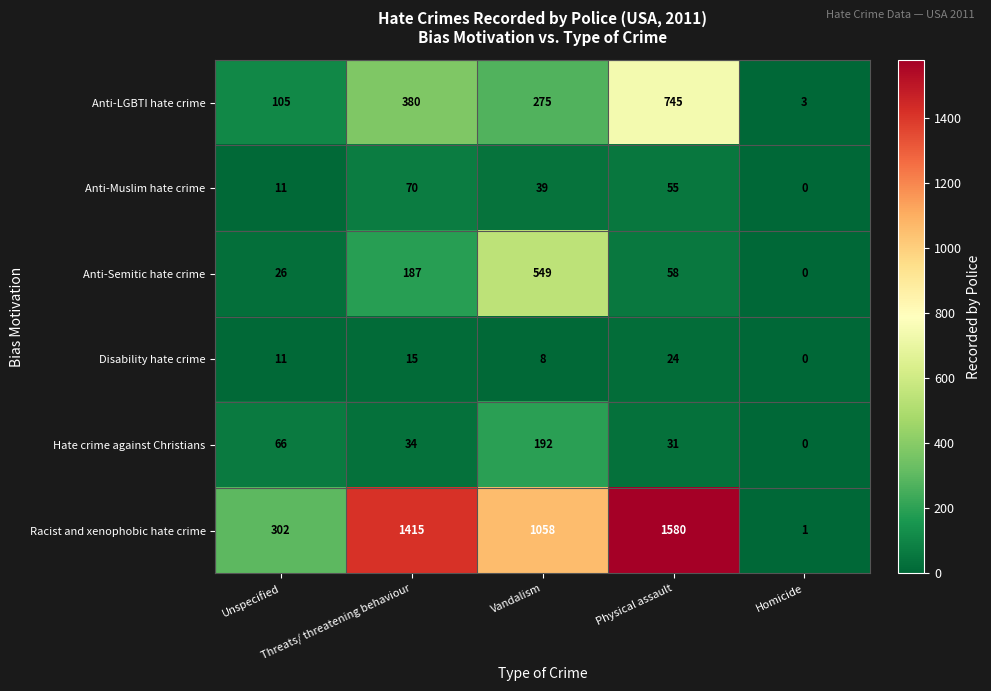

Which series has the largest range (max minus min)?

Racist and xenophobic hate crime